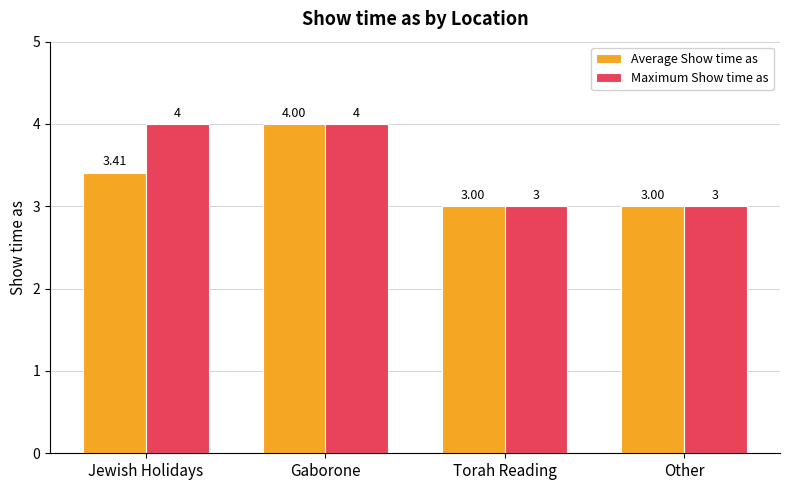

What is the approximate value of Maximum Show time as at Jewish Holidays?

4.0